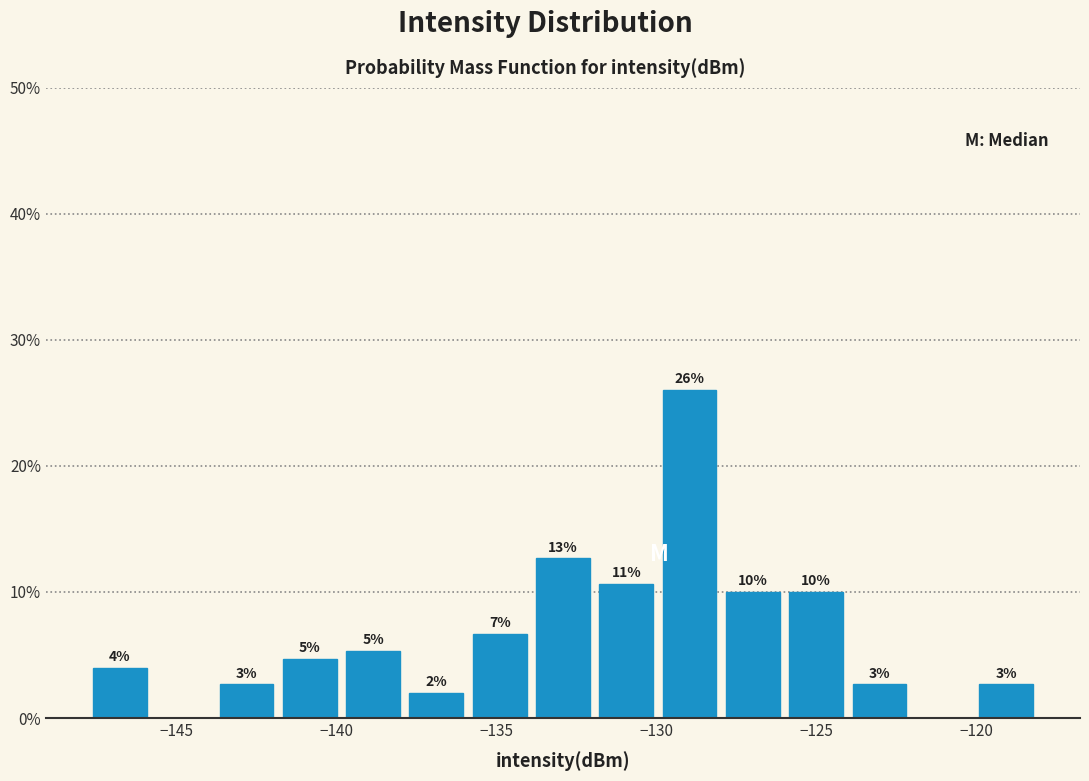

Around what value on the x-axis is the tallest bar? Give the approximate position of its centre, as read against the axis.

-129.0